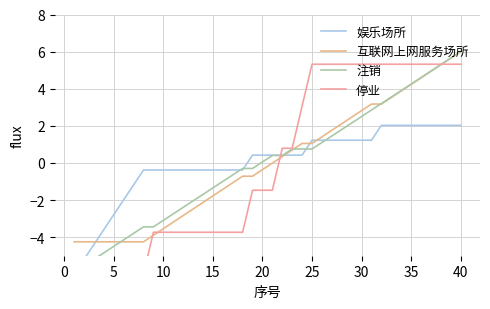

At which category is the sum across all series the highest?

39